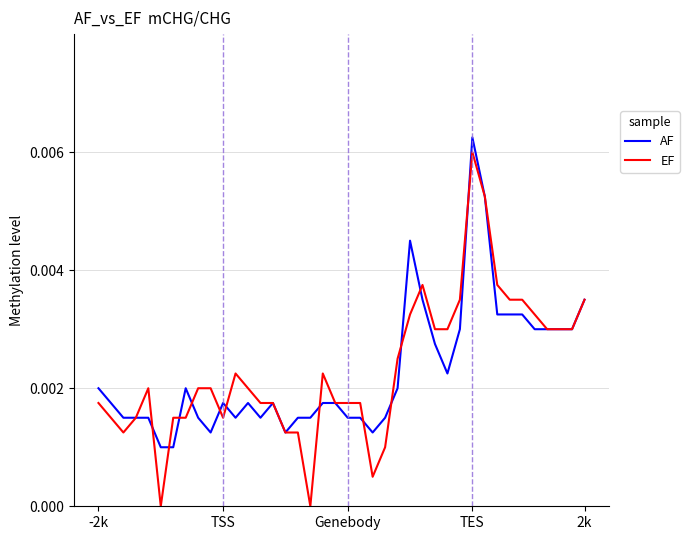

Which label corresponds to the largest value in the chart?

TES